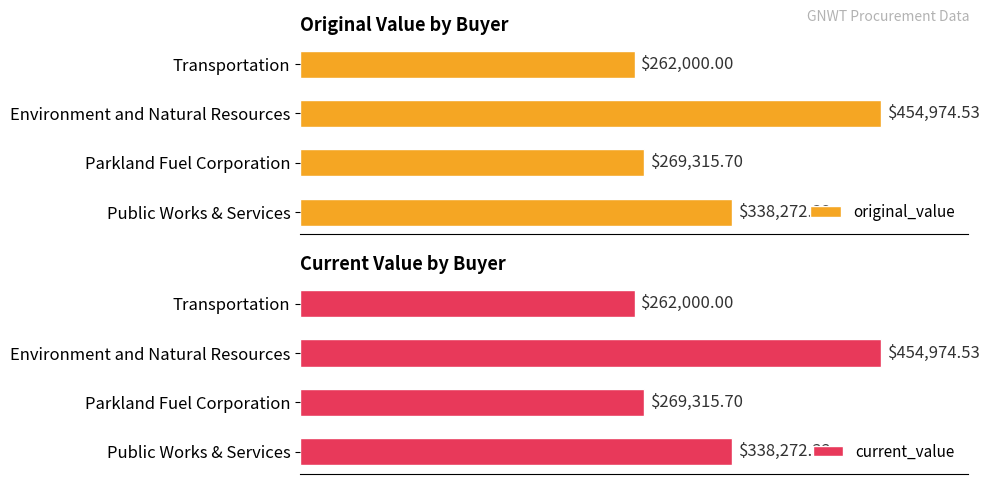

How many data points in current_value are less than 338272?

2